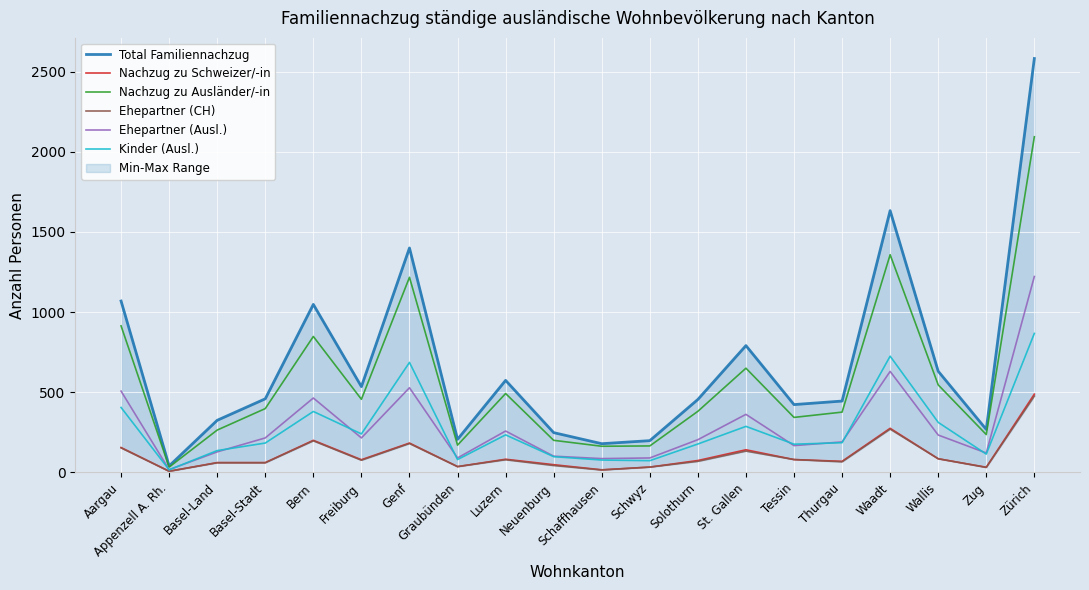

At which label does Ehepartner (Ausl.) first exceed 215?

Aargau